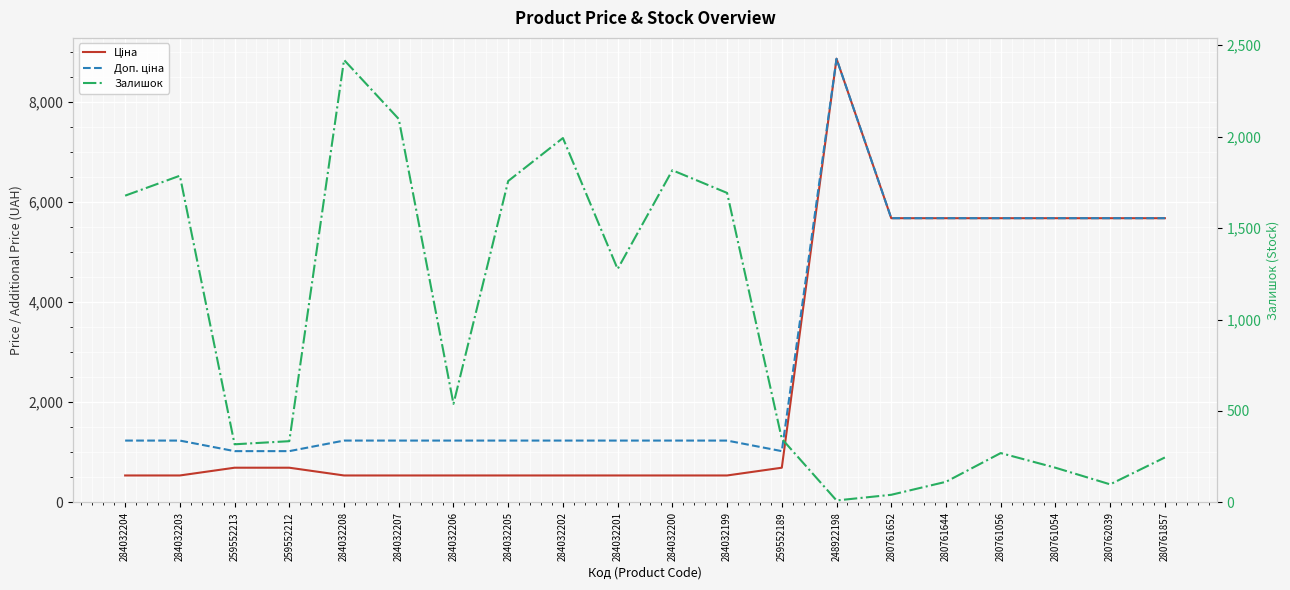

What is the average value of the Ціна series?

2518.5